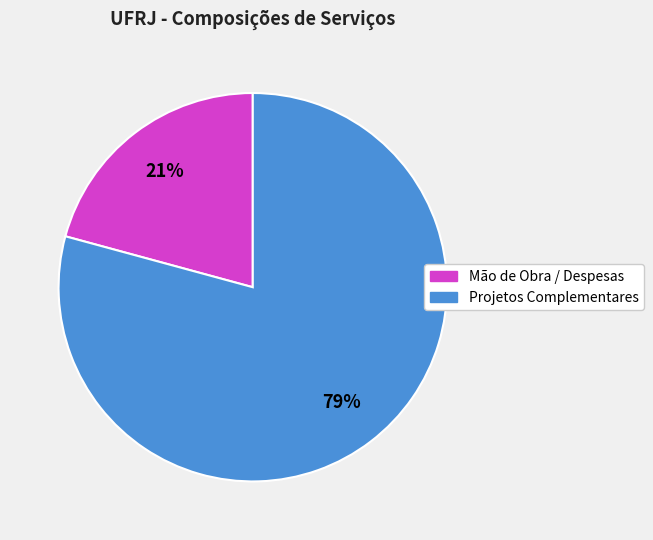

Does any single category account for the majority?

Yes